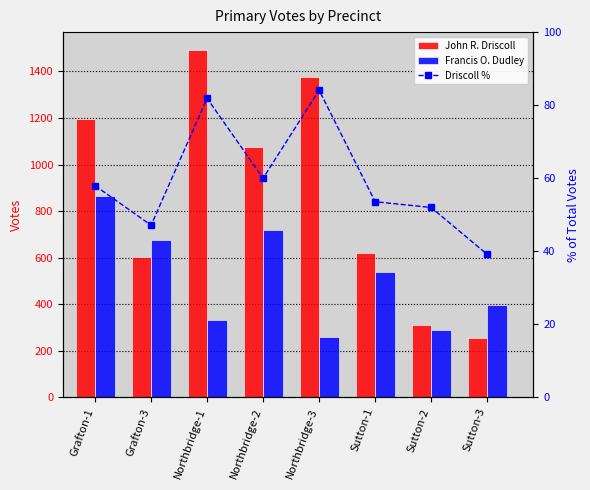

Is the value of Driscoll % at Grafton-1 greater than the value of Francis O. Dudley at Northbridge-2?

No